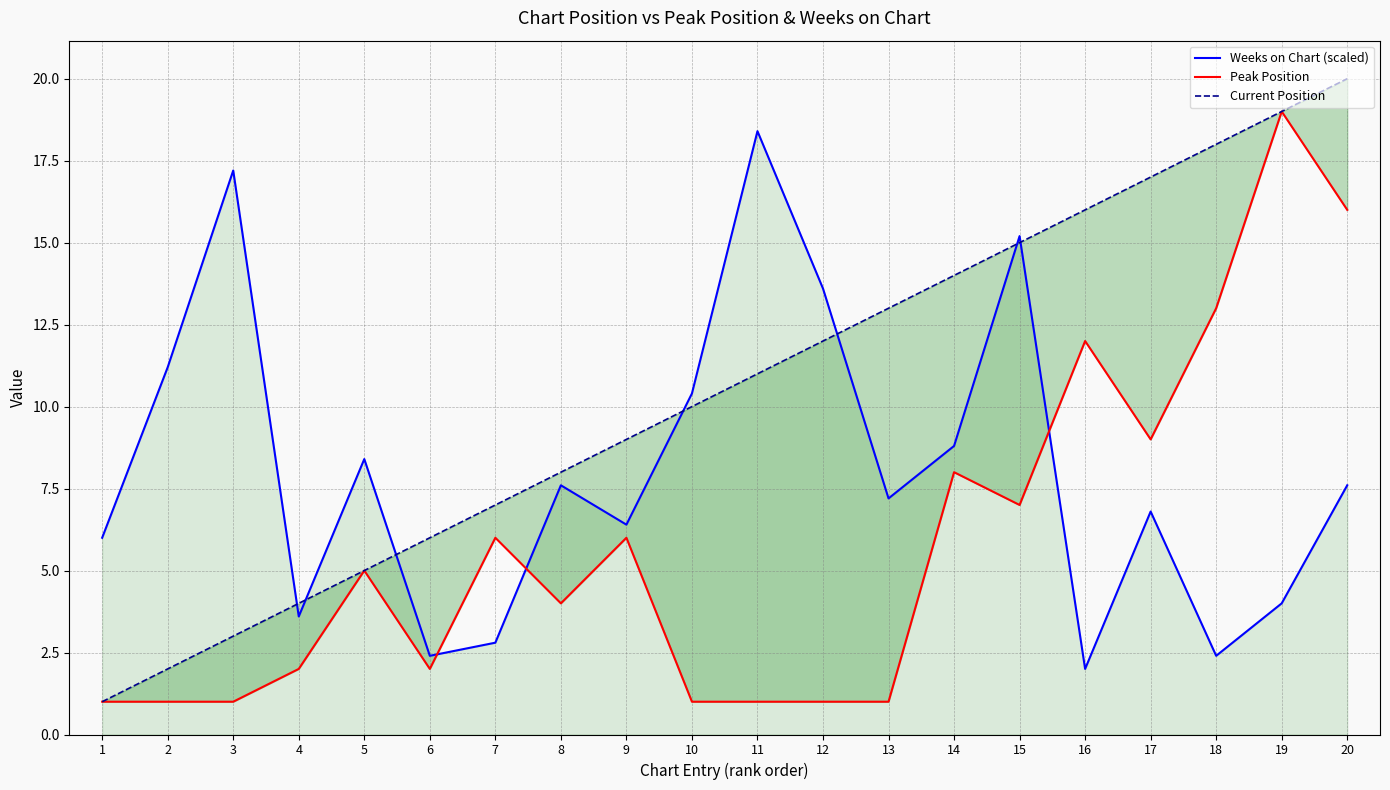

Reading left to right, what are all the values shown in this chart?

Weeks on Chart (scaled): 1=6.0	2=11.2	3=17.2	4=3.6	5=8.4	6=2.4	7=2.8	8=7.6	9=6.4	10=10.4	11=18.4	12=13.6	13=7.2	14=8.8	15=15.2	16=2.0	17=6.8	18=2.4	19=4.0	20=7.6
Peak Position: 1=1.0	2=1.0	3=1.0	4=2.0	5=5.0	6=2.0	7=6.0	8=4.0	9=6.0	10=1.0	11=1.0	12=1.0	13=1.0	14=8.0	15=7.0	16=12.0	17=9.0	18=13.0	19=19.0	20=16.0
Current Position: 1=1.0	2=2.0	3=3.0	4=4.0	5=5.0	6=6.0	7=7.0	8=8.0	9=9.0	10=10.0	11=11.0	12=12.0	13=13.0	14=14.0	15=15.0	16=16.0	17=17.0	18=18.0	19=19.0	20=20.0